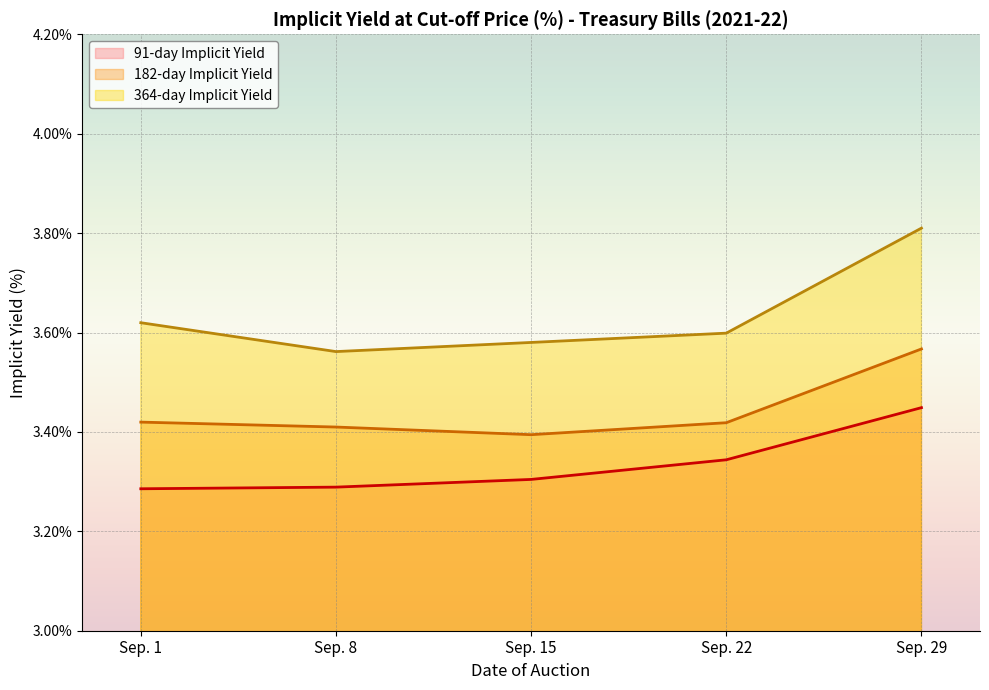

How many series are shown in this chart?

3